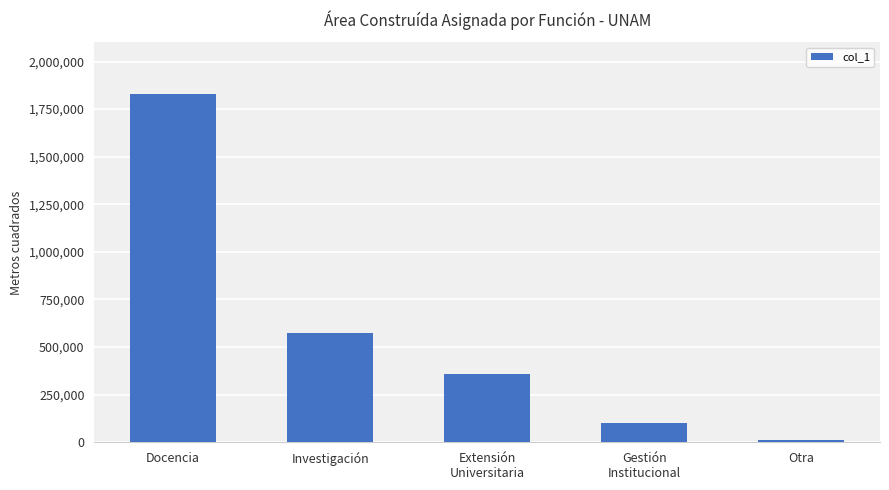

Rank the categories by value from highest to lowest.

Docencia, Investigación, Extensión
Universitaria, Gestión
Institucional, Otra